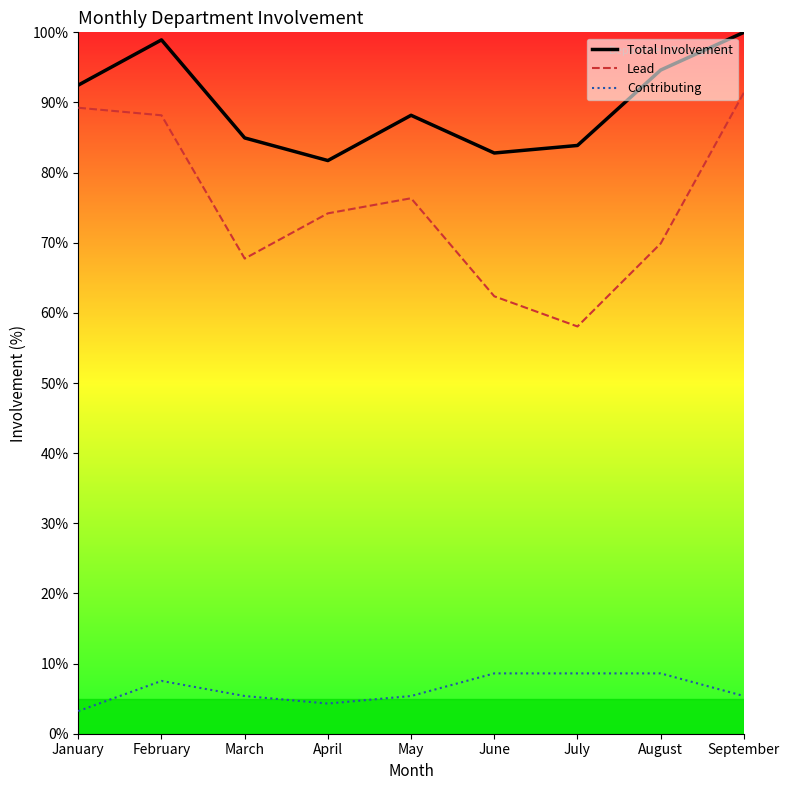

Which category has the lowest value in the Contributing series?

January